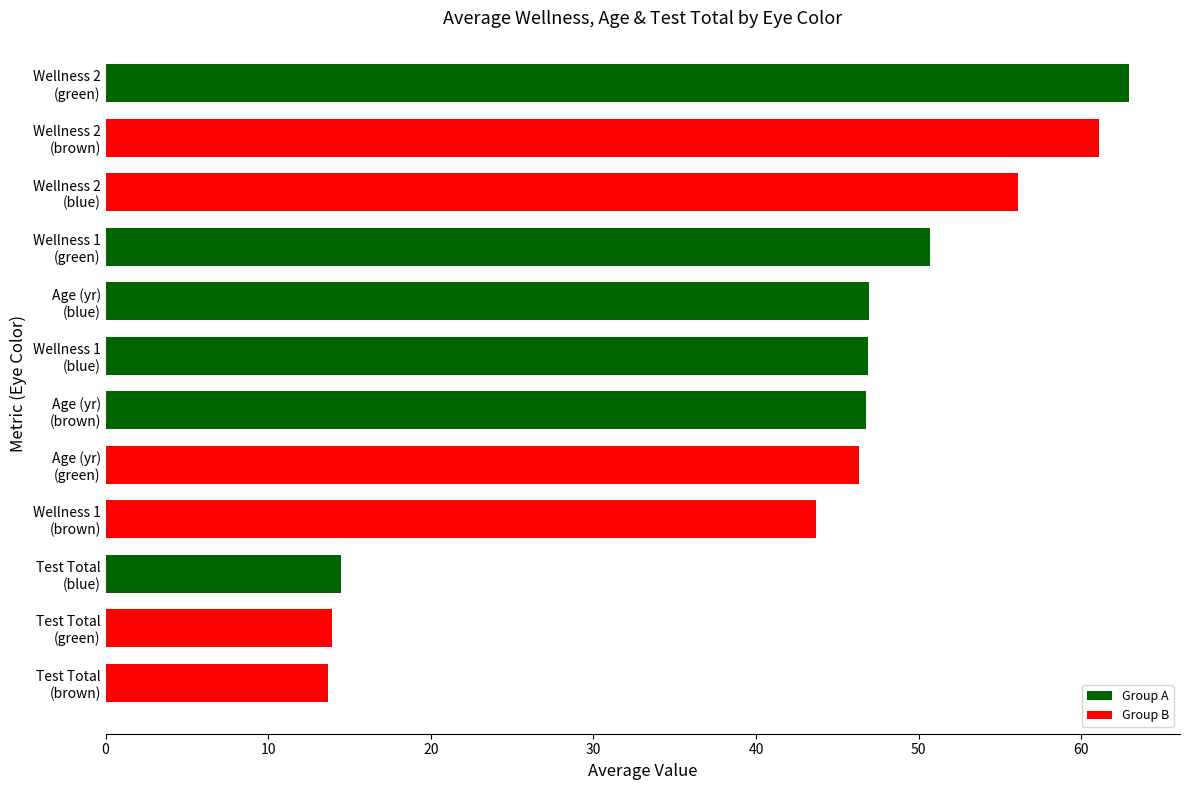

What is the sum of all values?

503.5